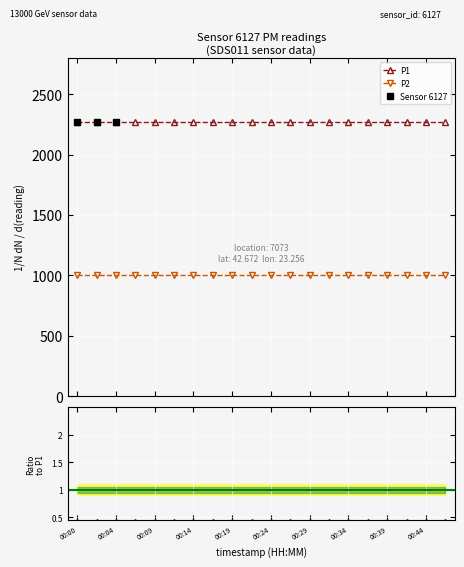

Which series has the largest range (max minus min)?

P1